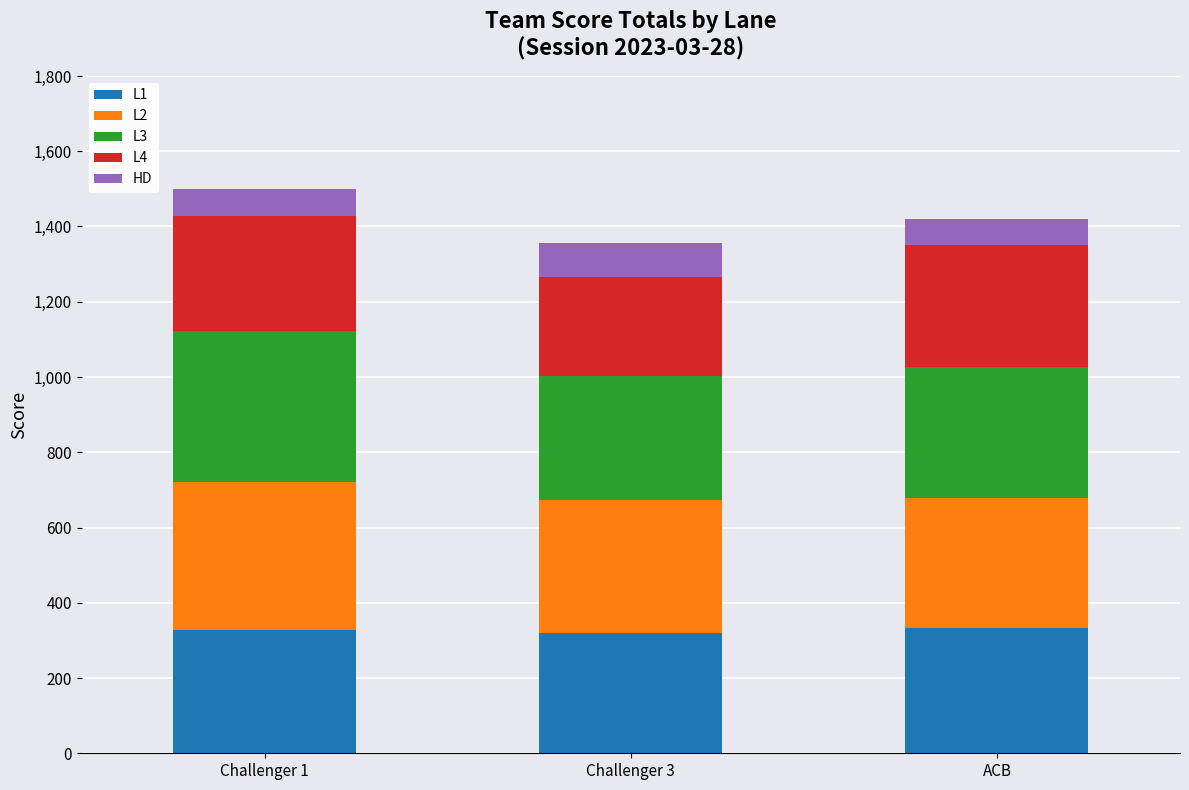

What is the total value across all series at ACB?

1421